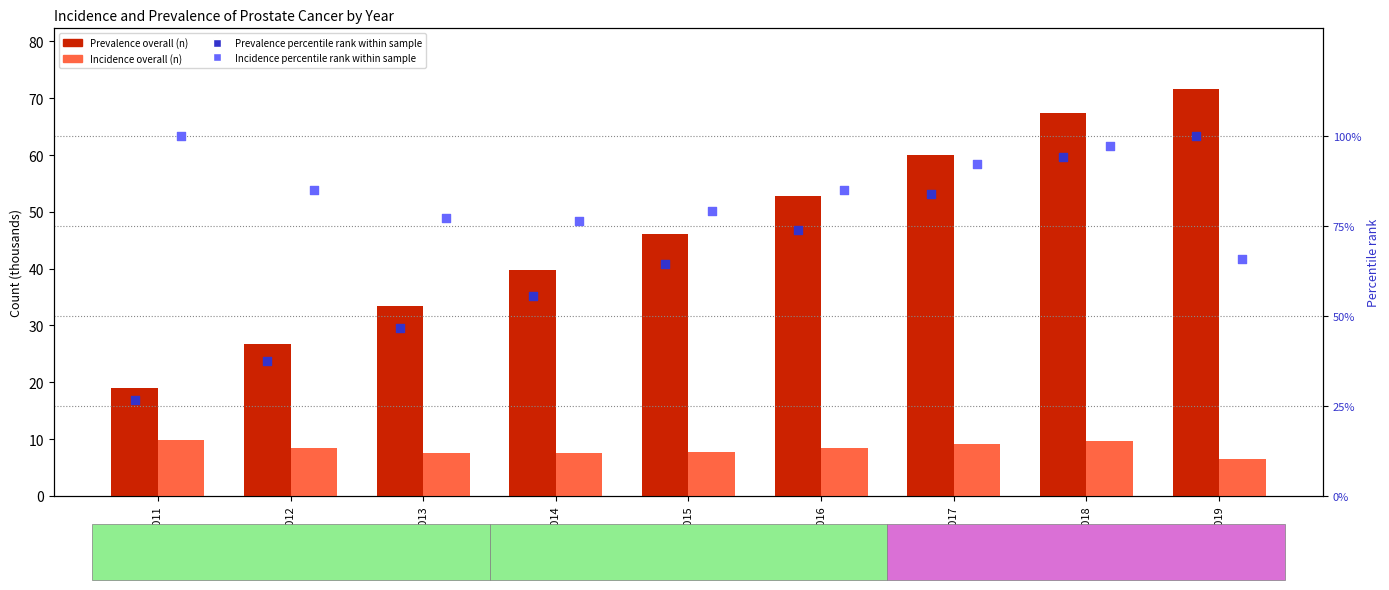

Which series has the largest Y range (max minus min)?

Prevalence percentile rank